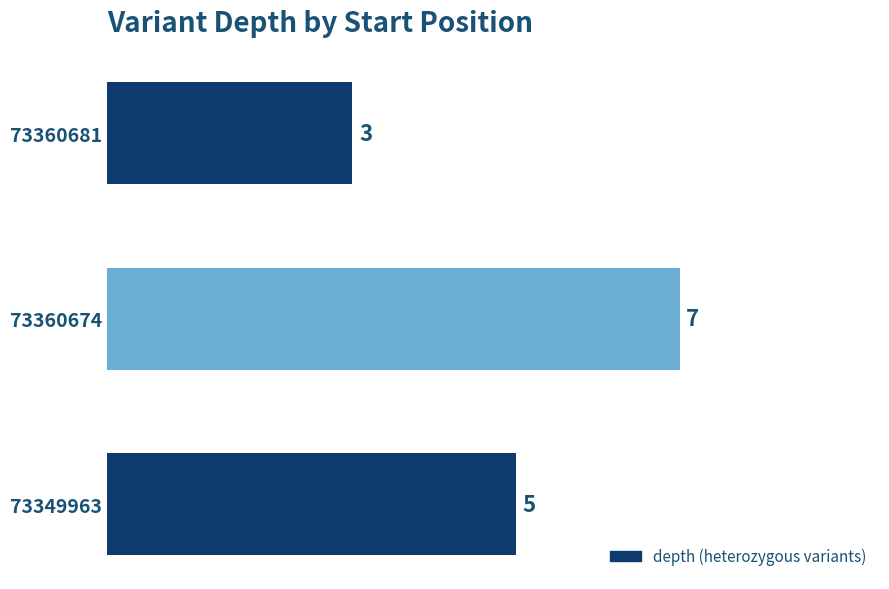

List the labels in order of value, smallest first.

73360681, 73349963, 73360674